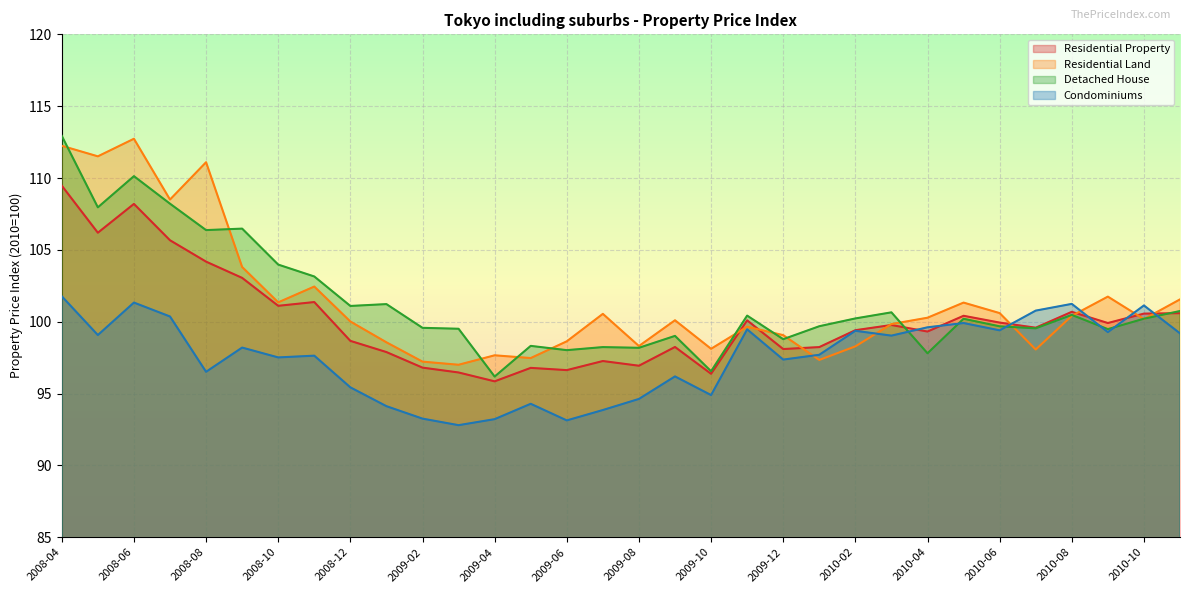

What is the difference between the Residential Land values at 2008-11 and 2008-04?

9.8